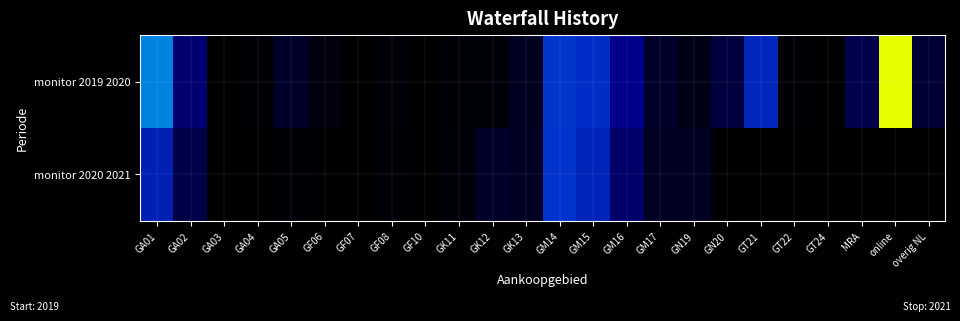

List the series in order of their peak value, highest first.

monitor 2019 2020, monitor 2020 2021